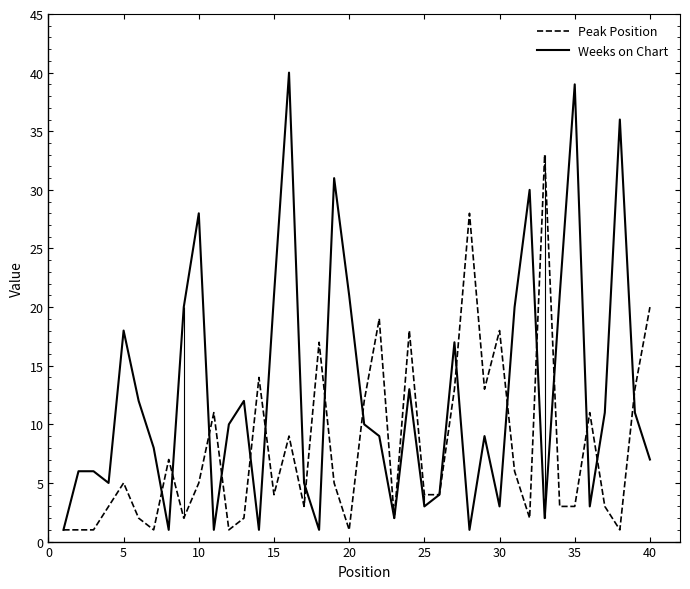

True or false: Peak Position has a value of 4 at 25.

True